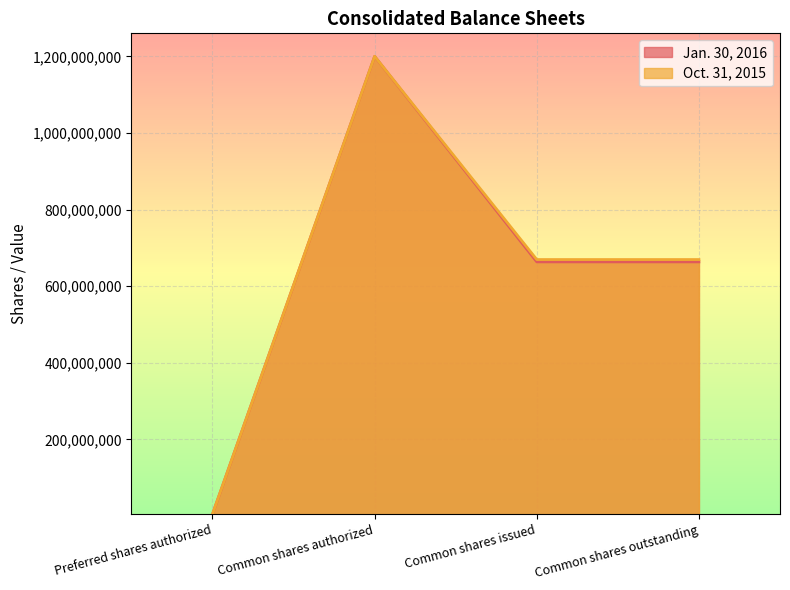

List the series in order of their overall mean, lowest first.

Jan. 30, 2016, Oct. 31, 2015